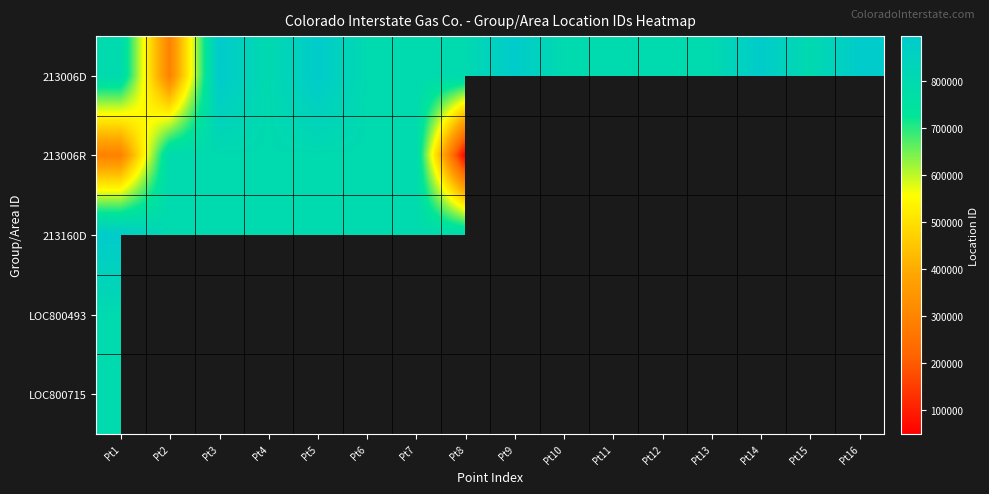

Which series has the largest total across all categories?

213006D